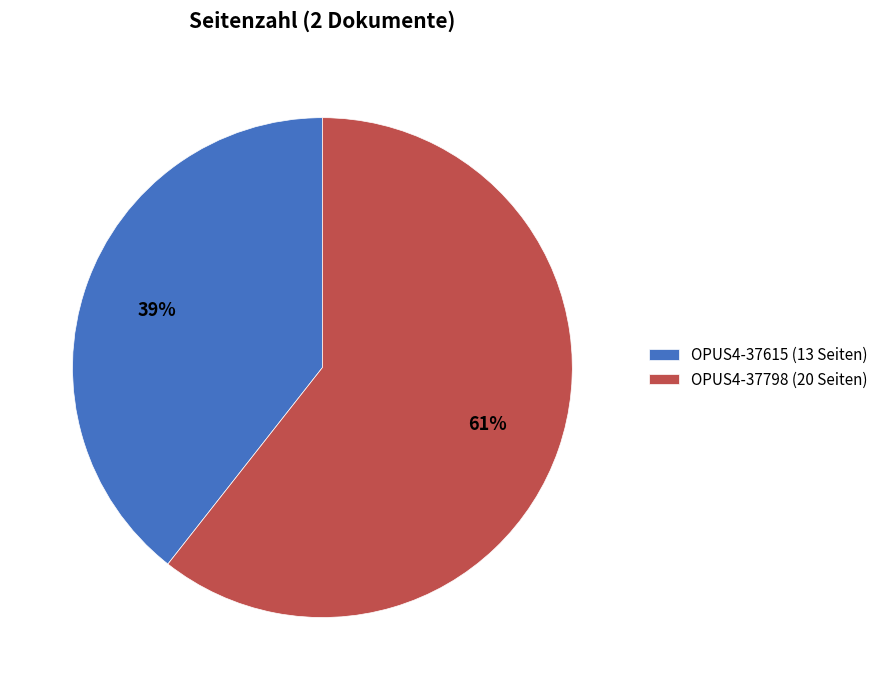

Do OPUS4-37798 (20 Seiten) and OPUS4-37615 (13 Seiten) together represent more than half of the pie?

Yes